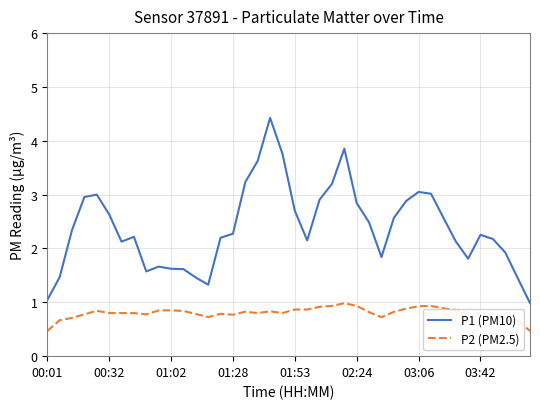

Which series has the largest total across all categories?

P1 (PM10)